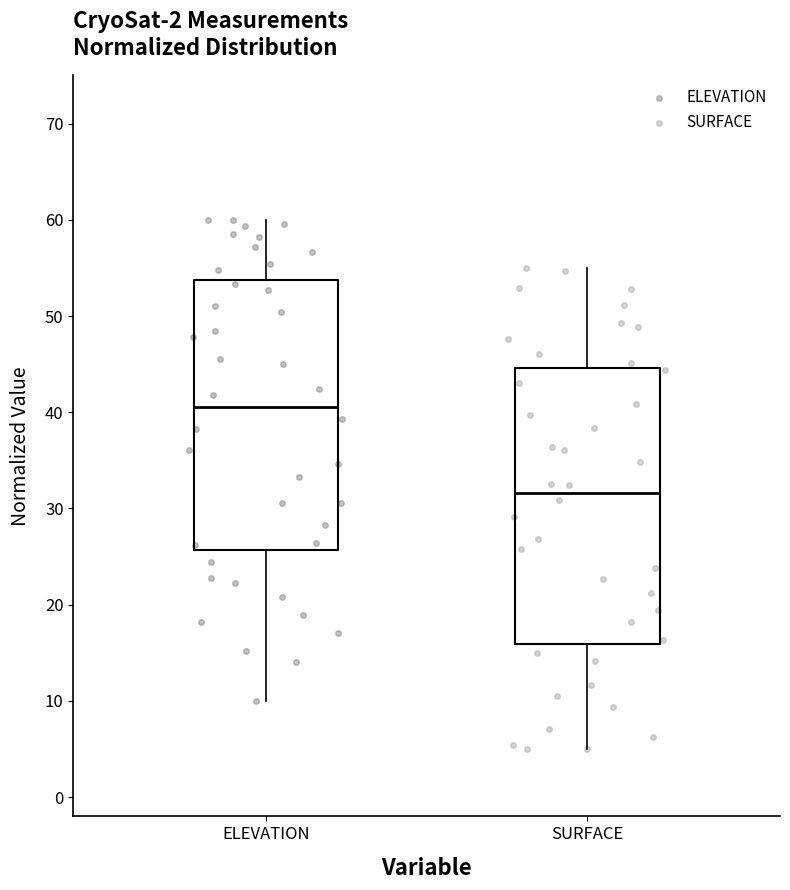

Reading left to right, transcribe this box plot: for each box, give where its median line is, the range the box spans, and where its two whiskers end, as read against the y-axis. The values are not printed on the chart, so give them approximately, as read against the axis.

ELEVATION: median 41, box 26 to 54, whiskers 10 to 60
SURFACE: median 32, box 16 to 45, whiskers 5 to 55